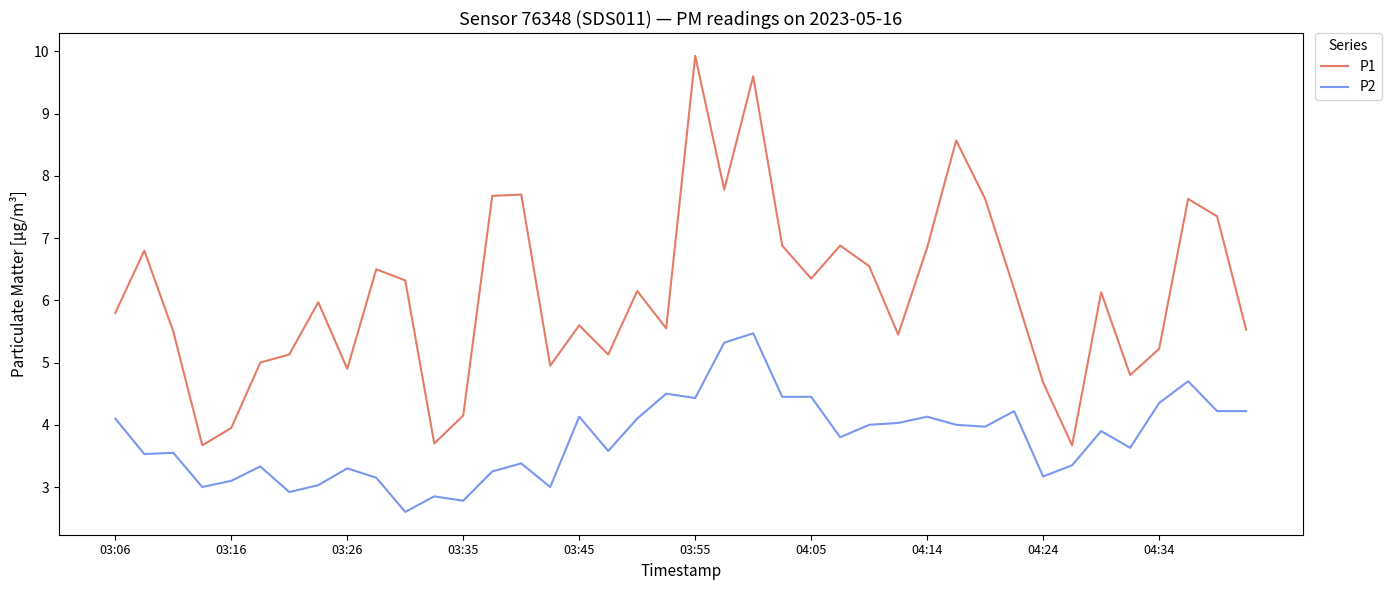

Which series has the largest total across all categories?

P1